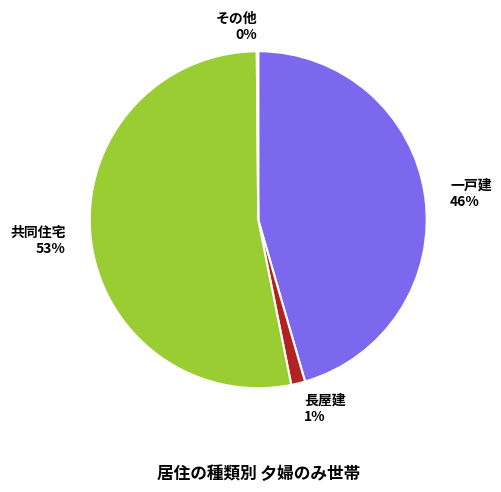

Which slice is the largest?

共同住宅